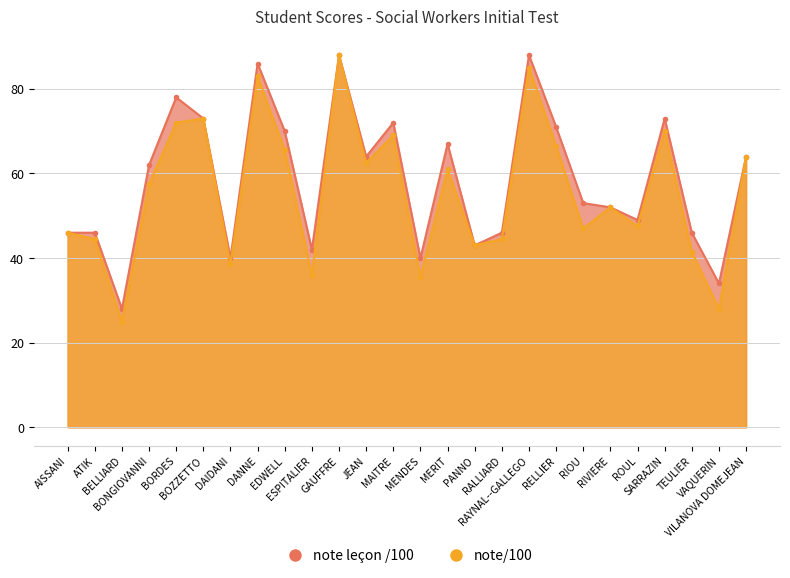

What is the average value of the note leçon /100 series?

58.5